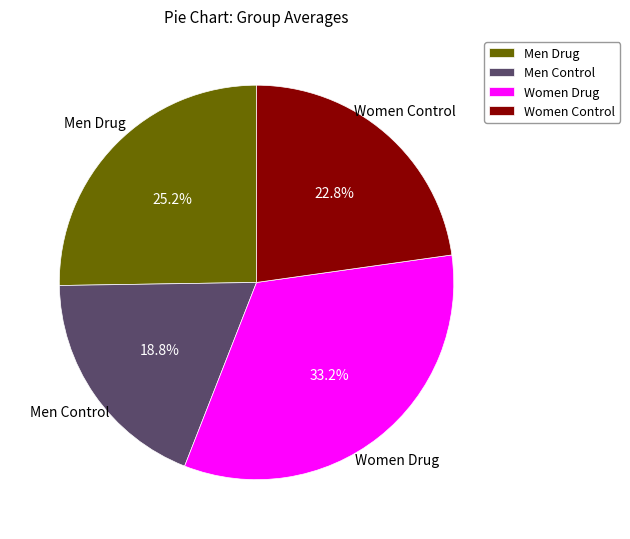

Count the number of slices in the pie.

4